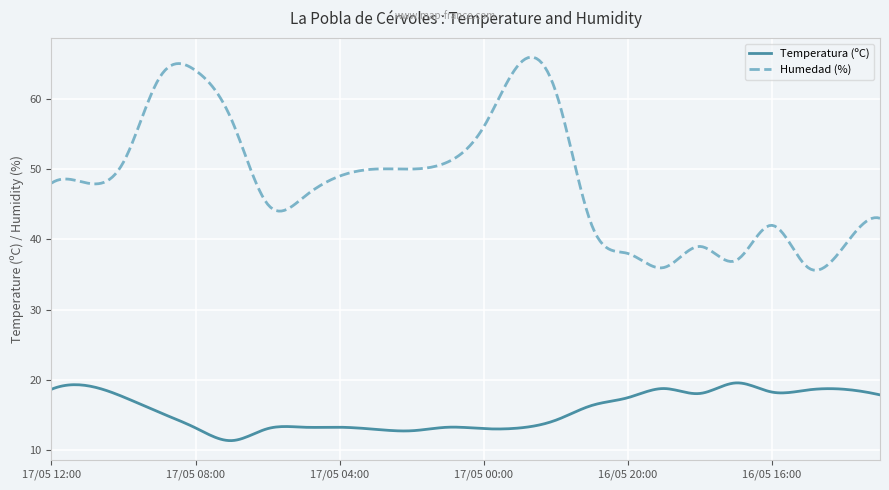

True or false: Humedad (%) and Temperatura (ºC) cross at least once.

False